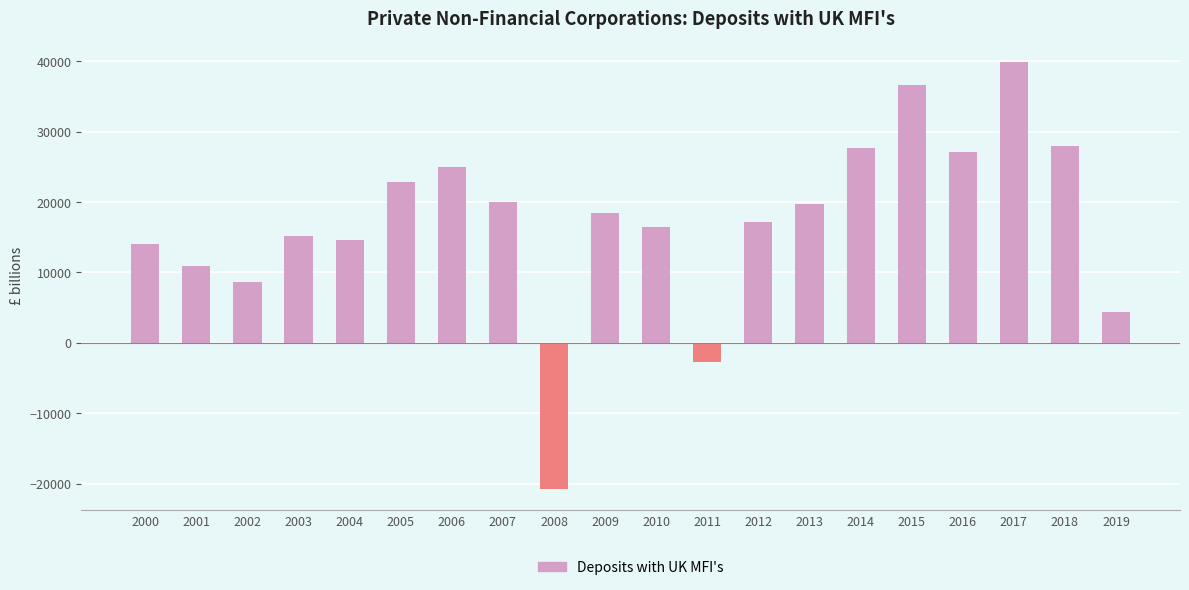

The chart shows a value of 17084 at 2006. True or false?

False